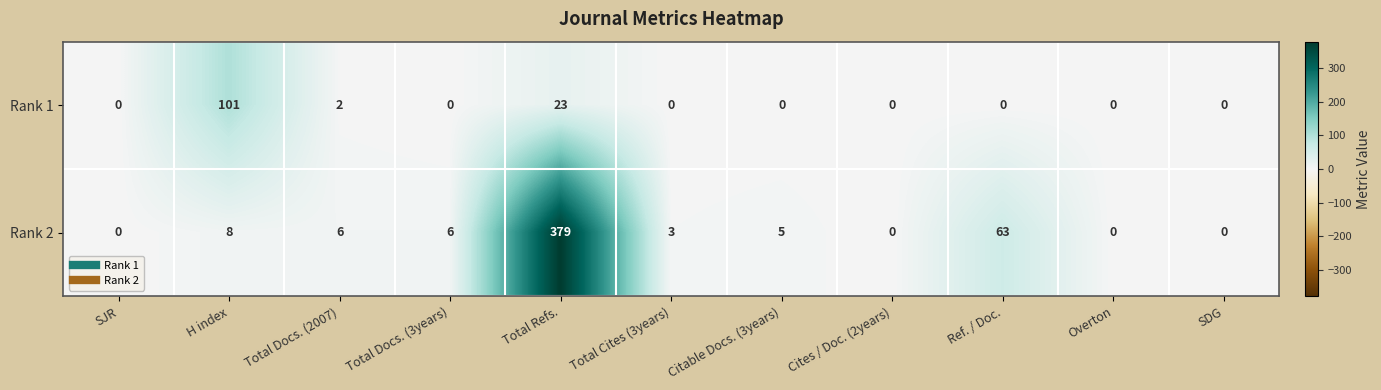

Which series has the widest spread of values?

Rank 2